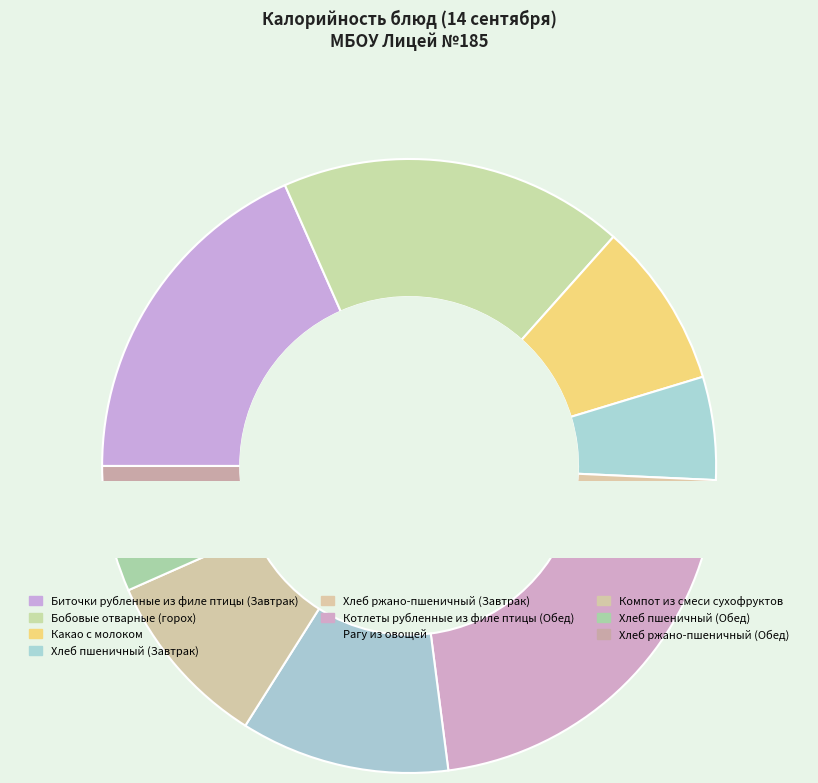

Between Компот из смеси сухофруктов and Котлеты рубленные из филе птицы (Обед), which is larger?

Котлеты рубленные из филе птицы (Обед)